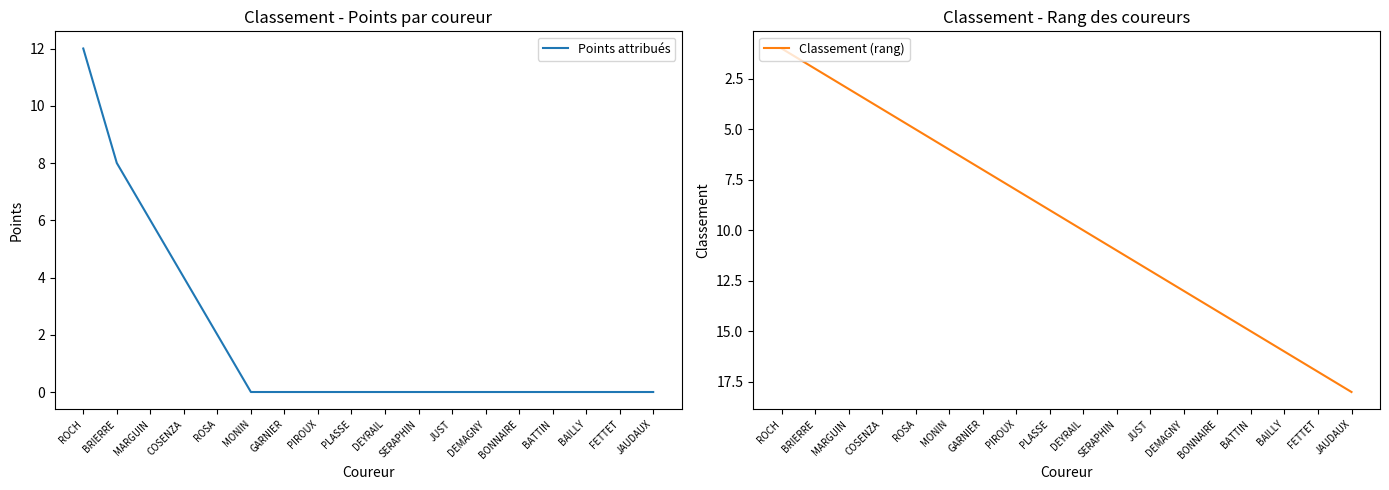

What is the approximate value of Points attribués at MARGUIN?

6